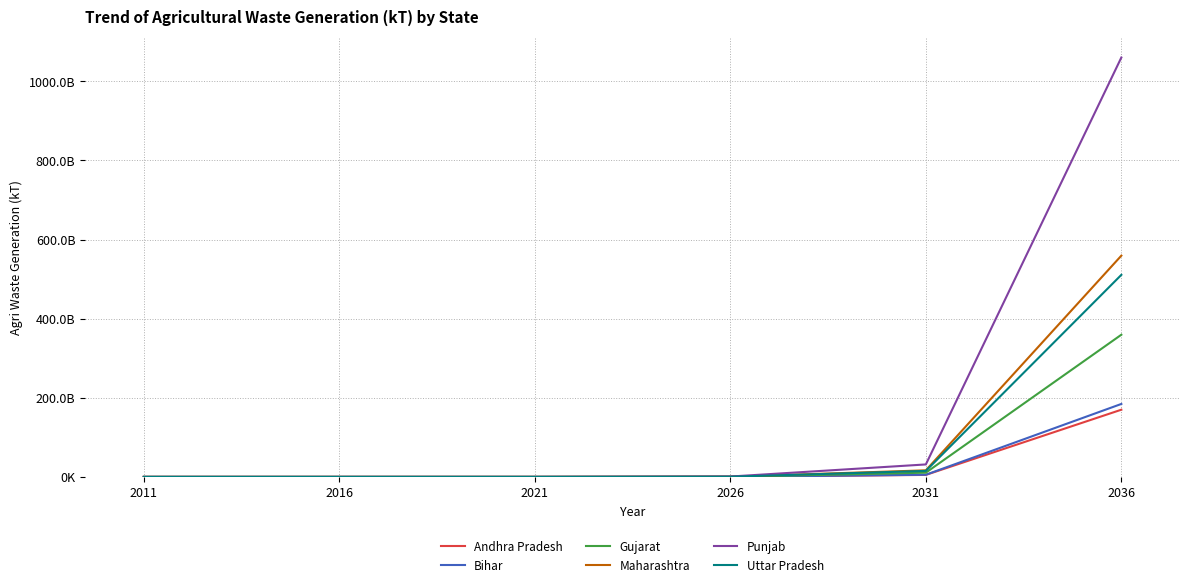

Which series has the widest spread of values?

Punjab